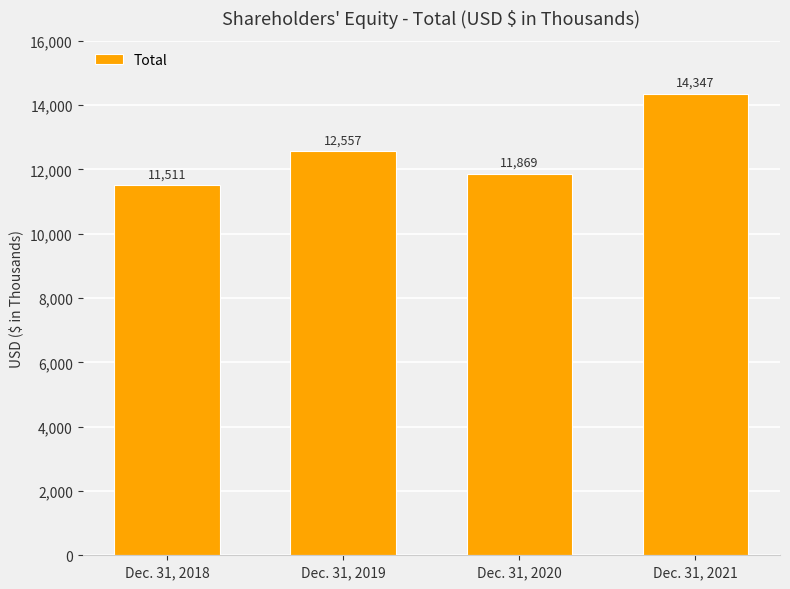

What is the value of the 4th bar from the left?

14347